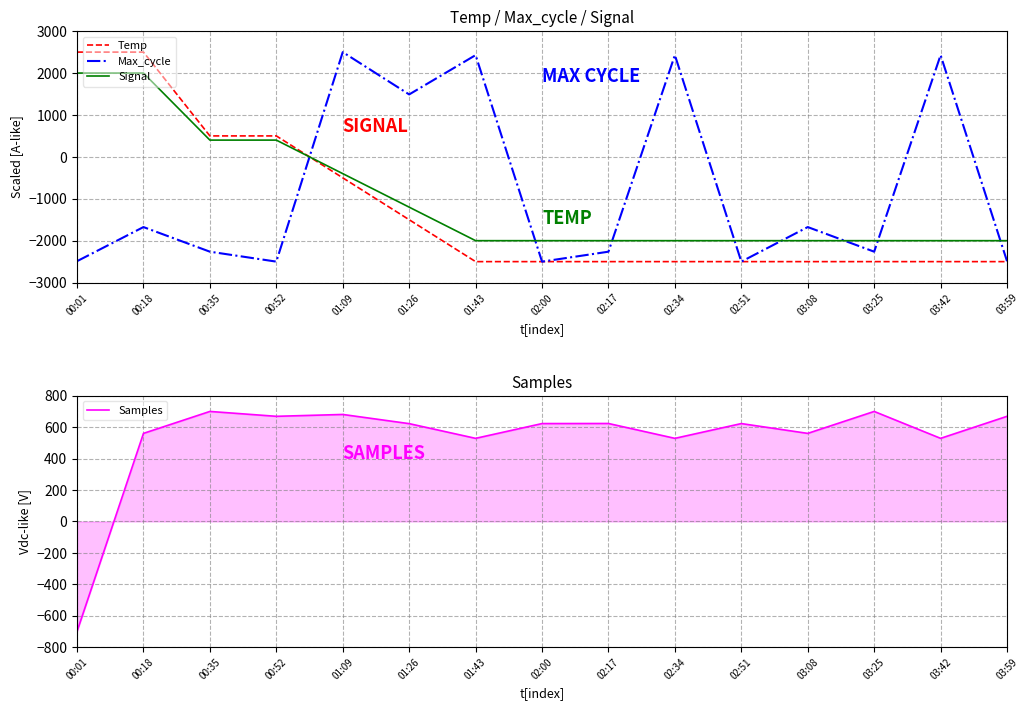

True or false: Signal has a value of 2000.0 at 00:18.

True